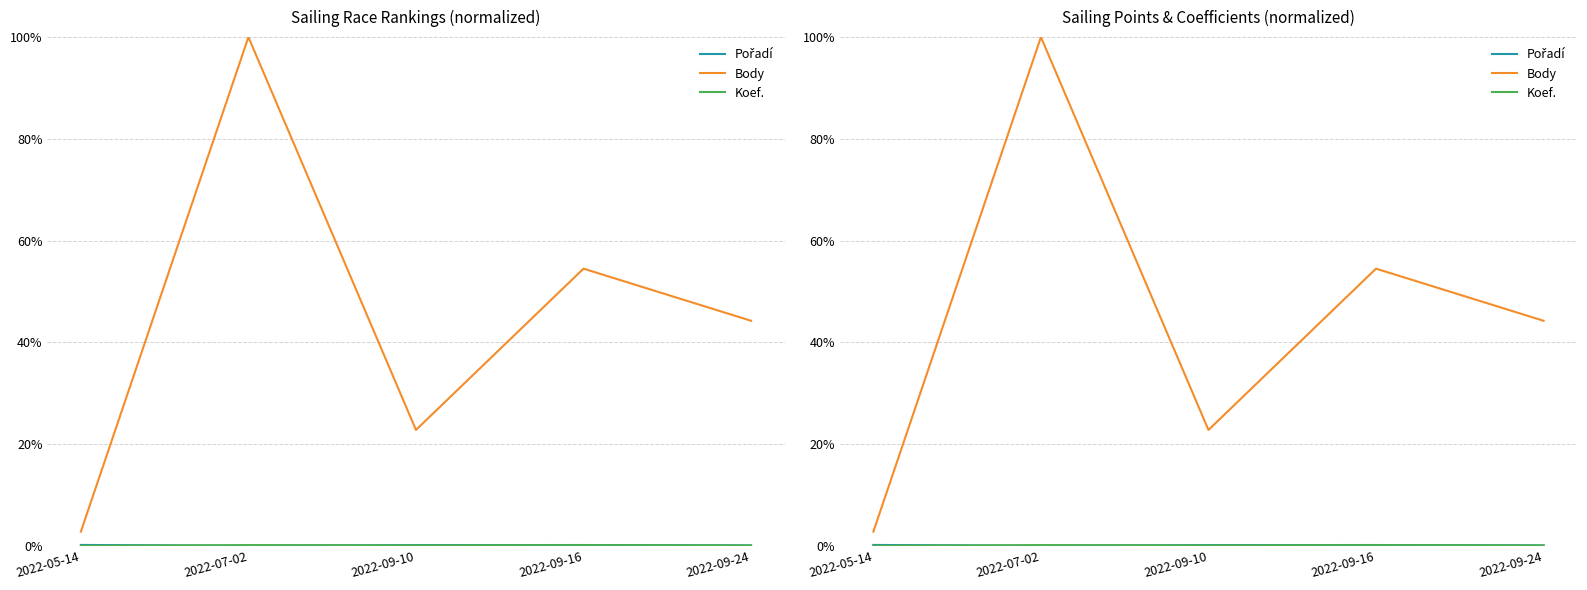

Does the chart have visible grid lines?

Yes